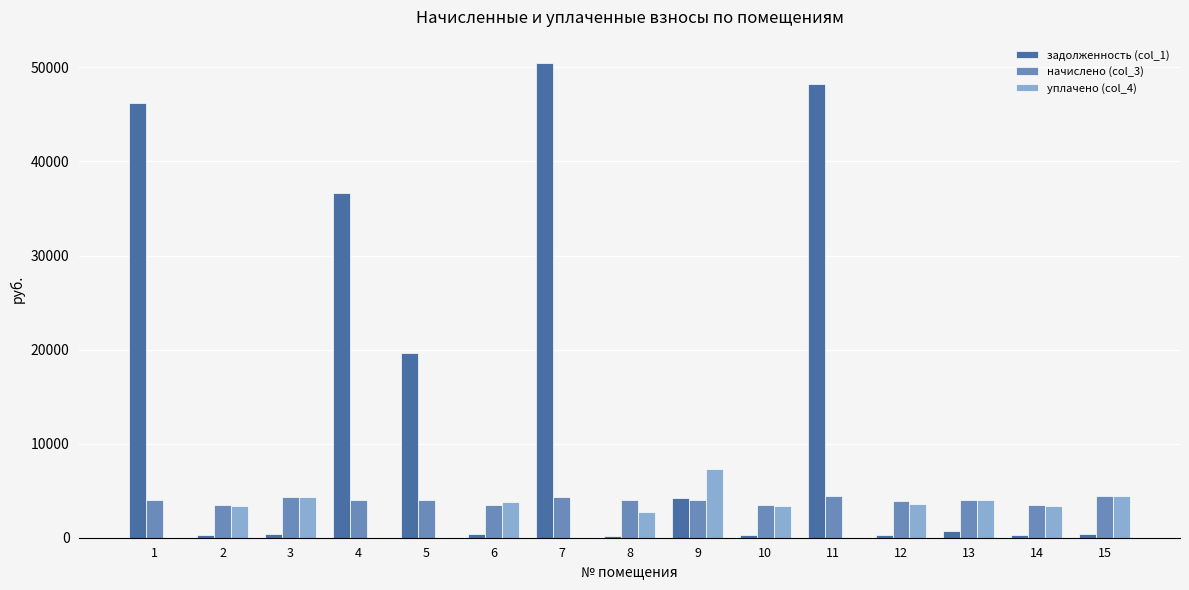

How many distinct data groups are displayed?

3